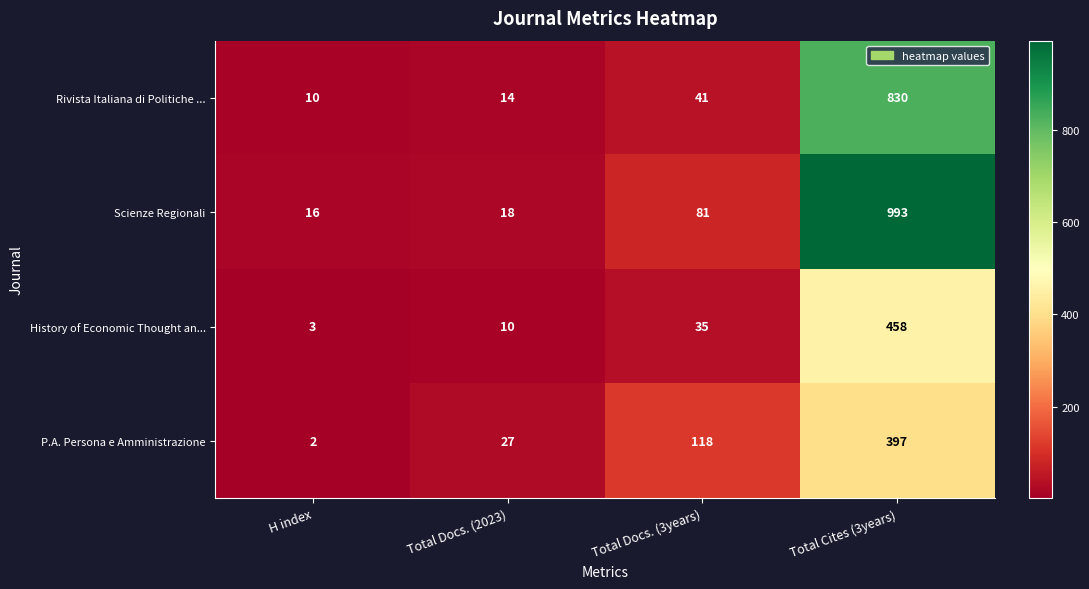

What is the difference between the P.A. Persona e Amministrazione values at Total Docs. (3years) and H index?

116